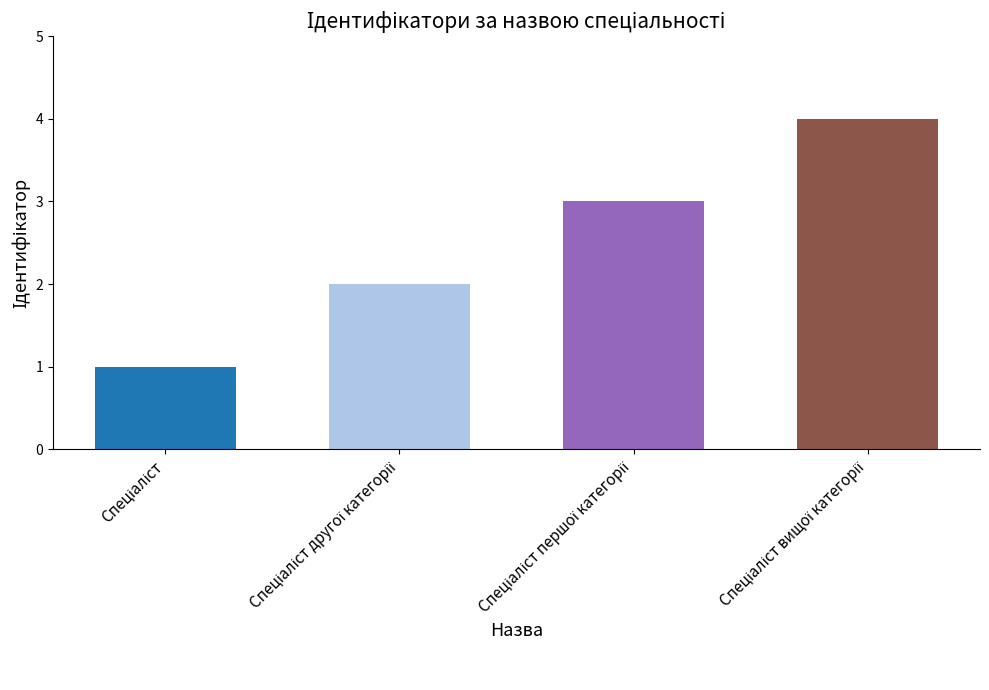

How many categories are shown in the chart?

4